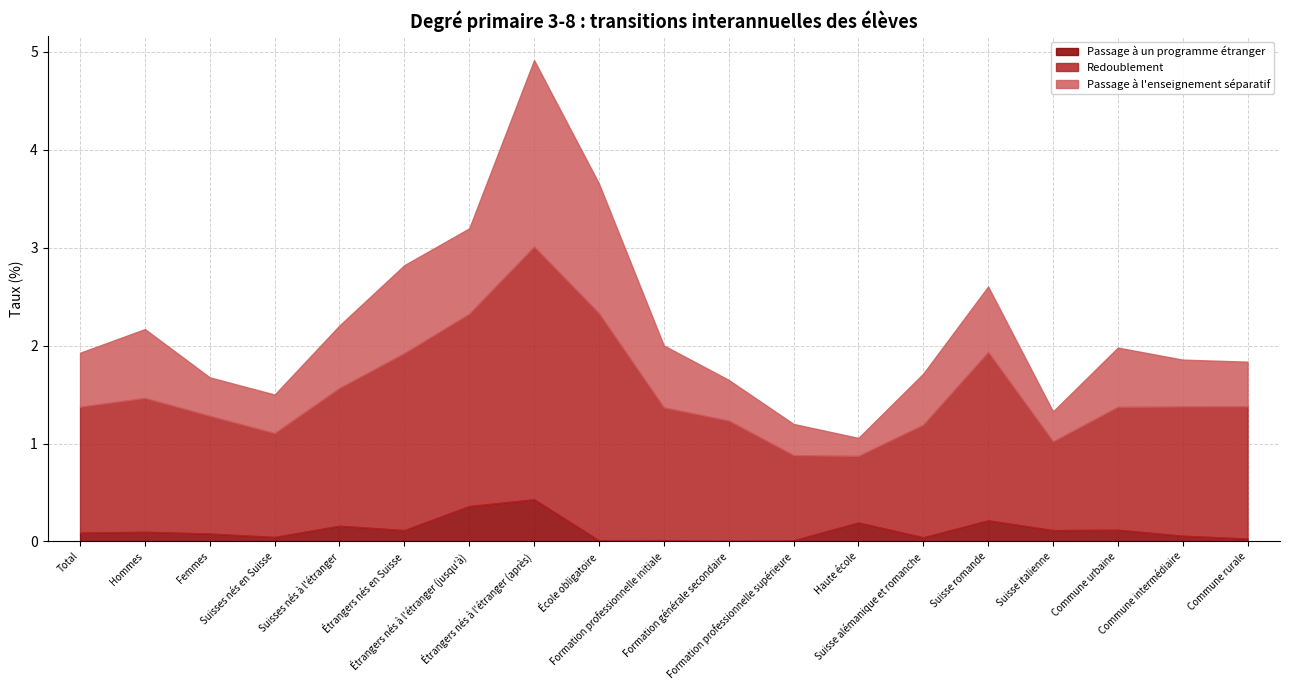

How many values in the Redoublement series are below 1?

3